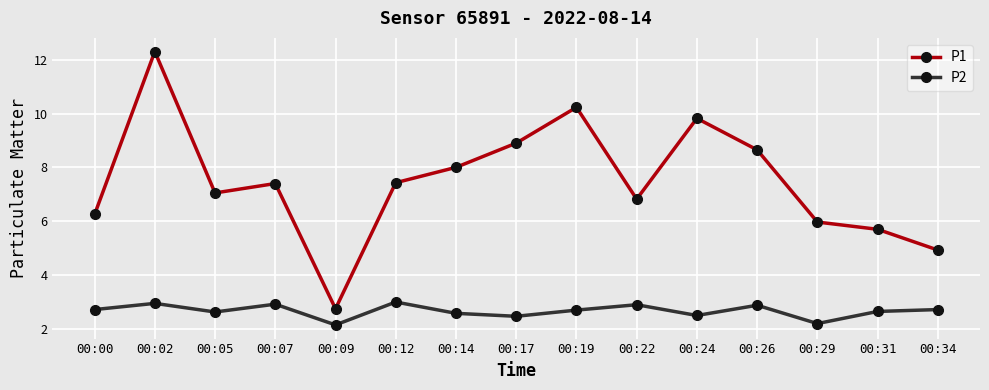

Which series changed the most between 00:00 and 00:24?

P1